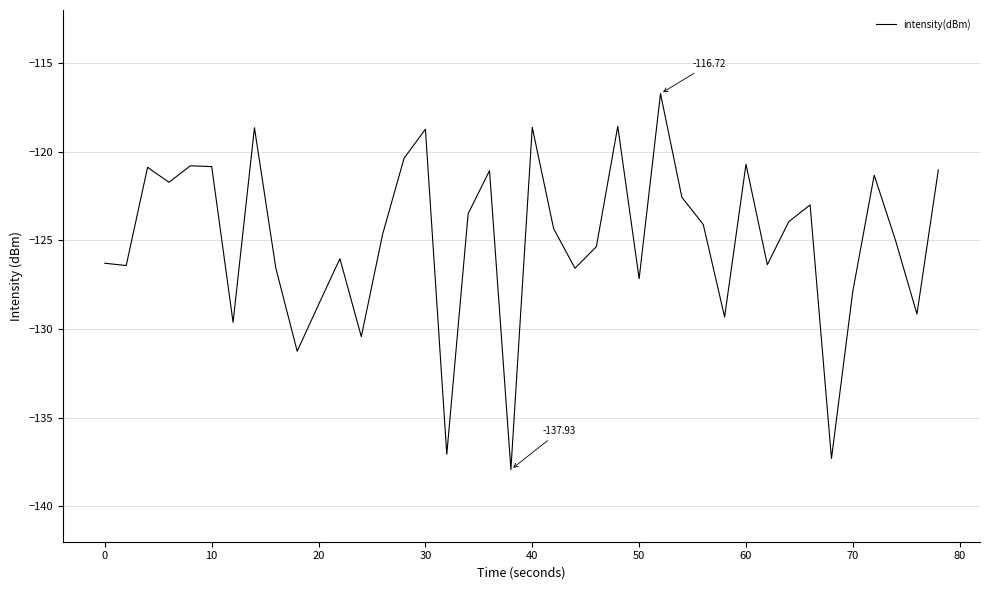

What is the change in value from 0 to 40?

+7.7